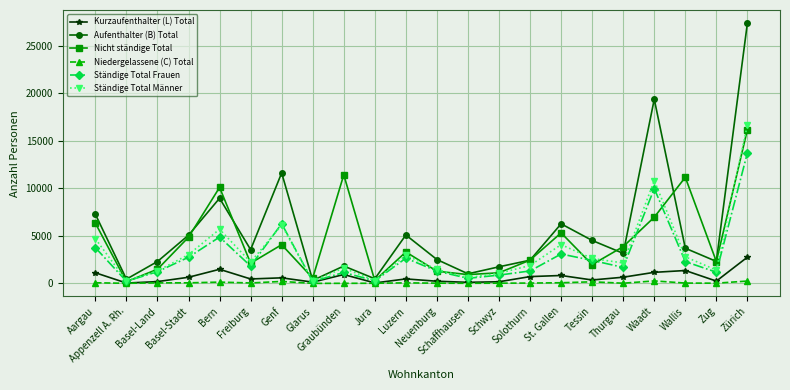

True or false: Ständige Total Frauen has more than 2 points higher than both neighbors.

True